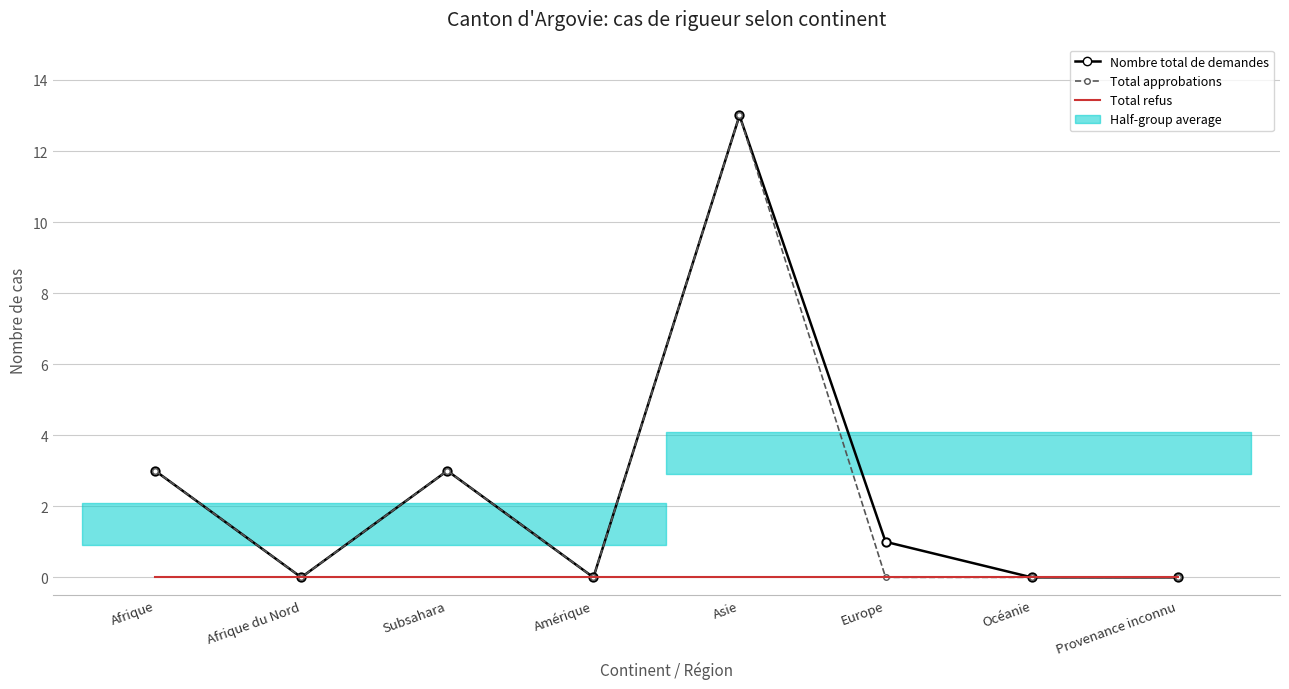

How many lines are shown in the chart?

3